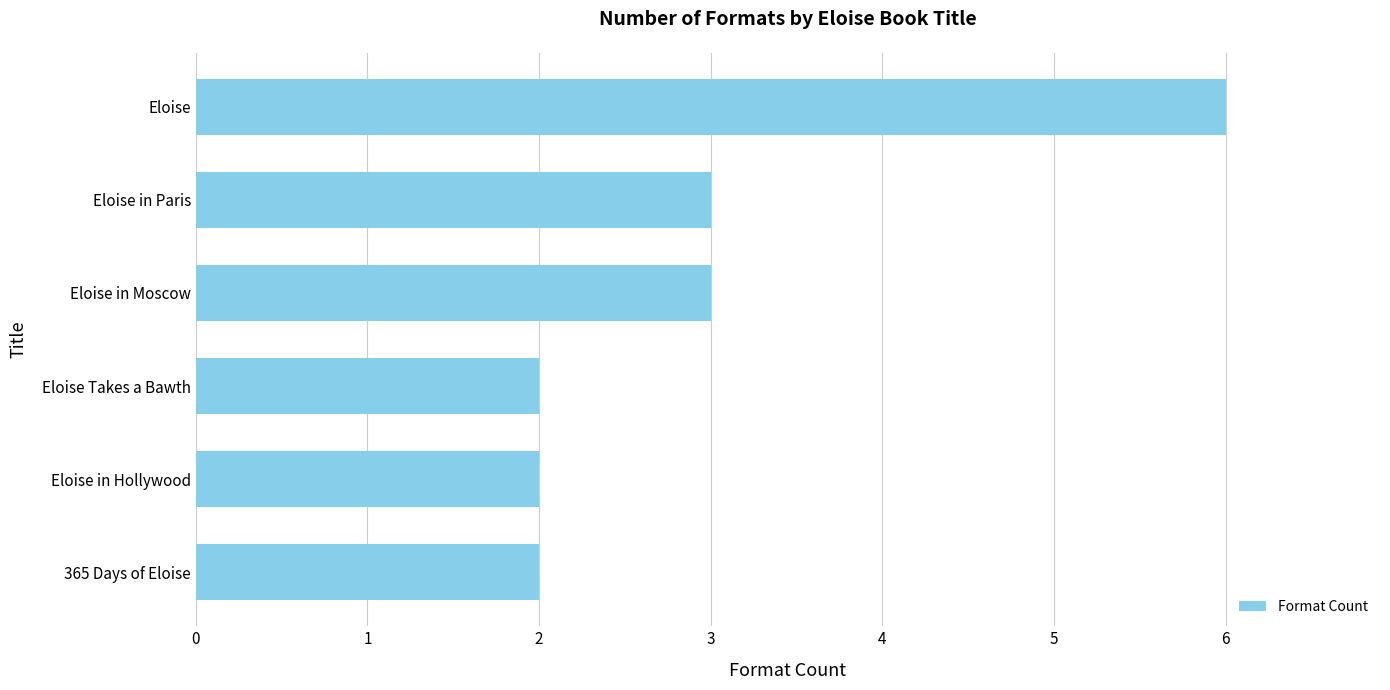

True or false: the data shows 3 at 365 Days of Eloise.

False